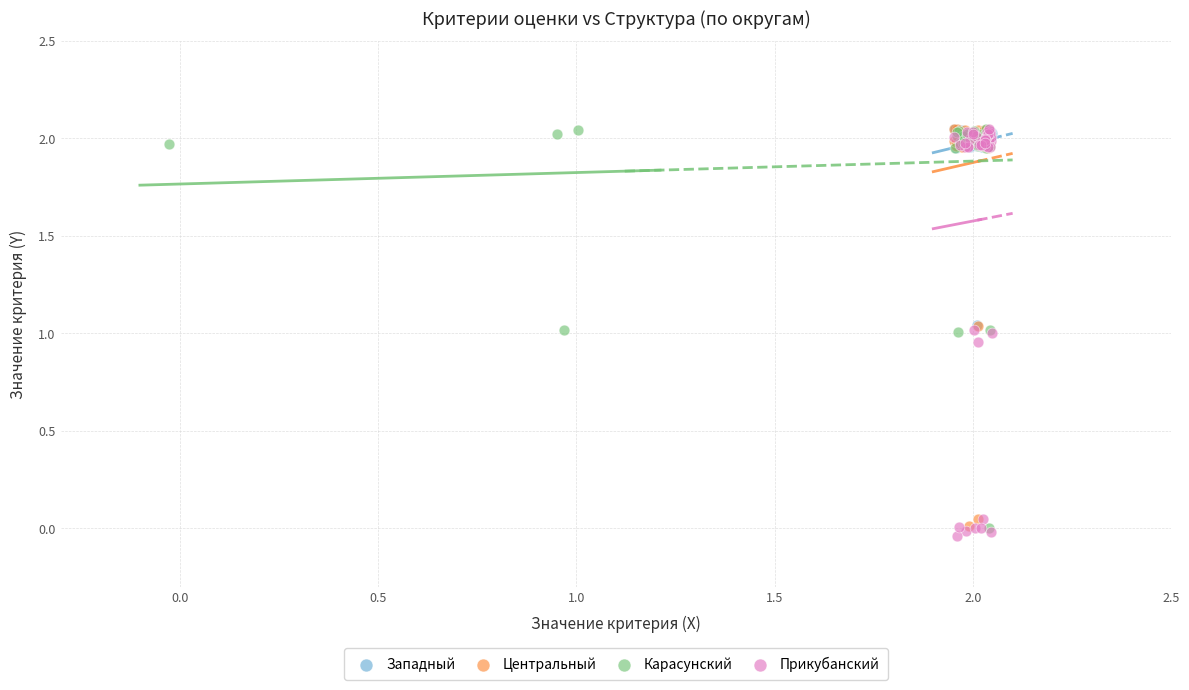

Which series contains the lowest Y value?

Прикубанский